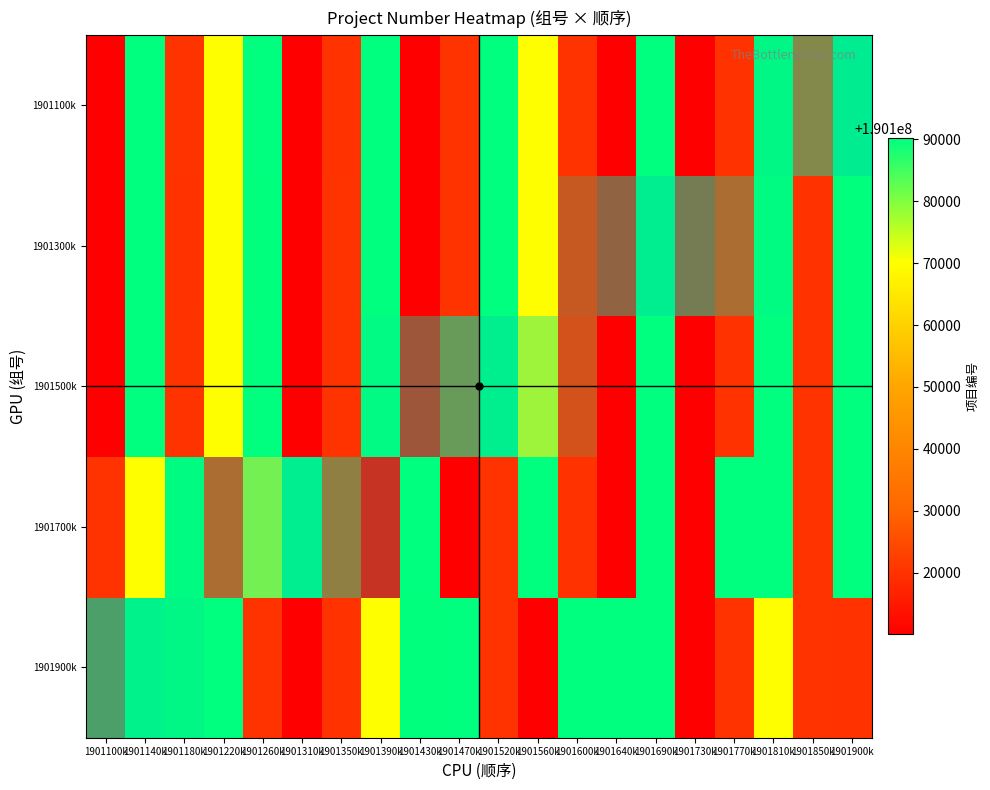

How many data points does each series have?

20